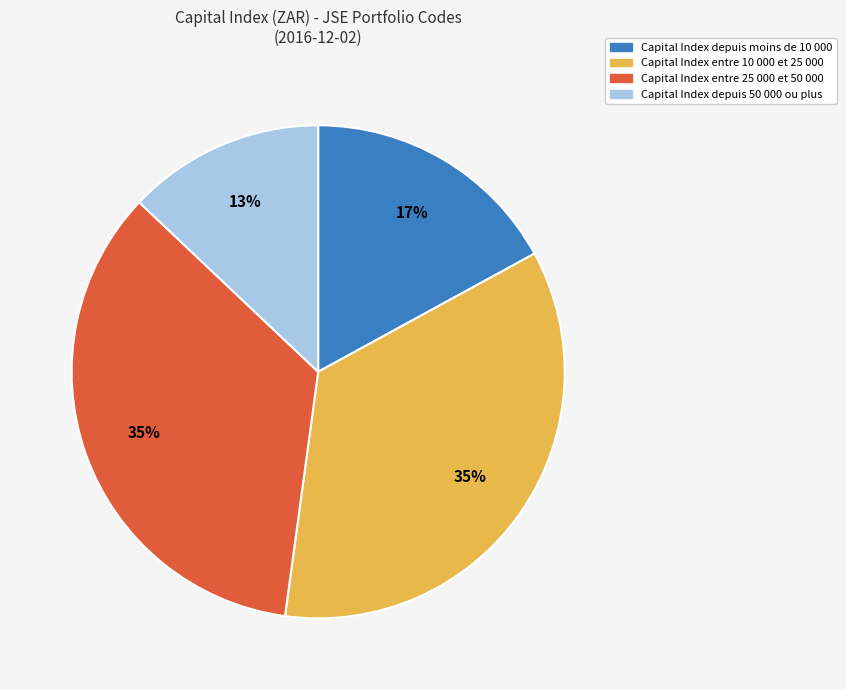

Combined, do Capital Index entre 25 000 et 50 000 and Capital Index depuis moins de 10 000 account for over 50%?

Yes